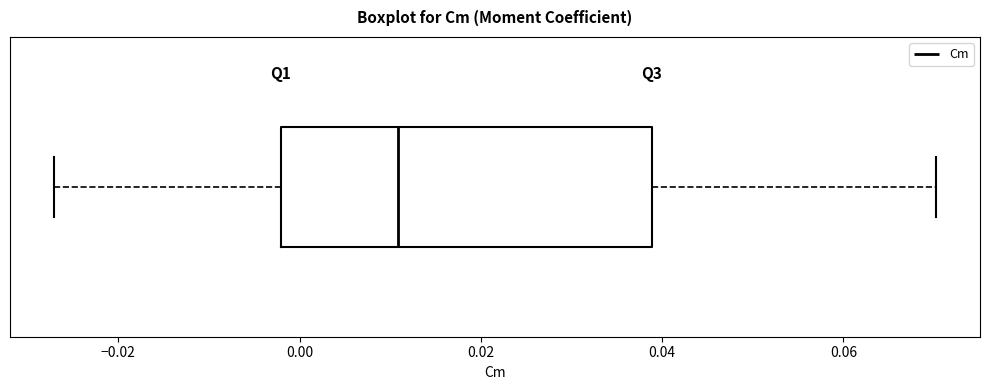

Where does the right whisker of the box end on the x-axis? The values are not printed on the chart, so give them approximately, as read against the axis.

0.070